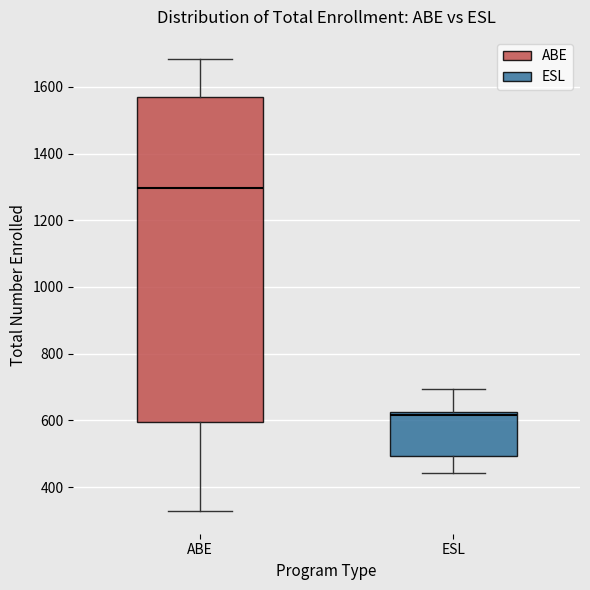

Reading left to right, read every box against the y-axis: the position of its median line, the range the box covers, and the ends of its whiskers. The values are not printed on the chart, so give them approximately, as read against the axis.

ABE: median 1300, box 600 to 1560, whiskers 320 to 1680
ESL: median 620 (just below the box's upper edge), box 500 to 620, whiskers 440 to 700